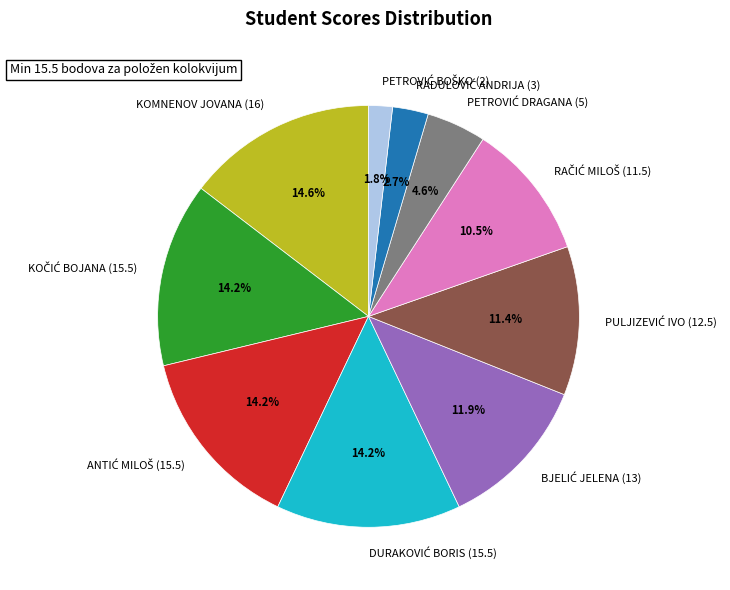

Is there a majority slice in this chart?

No